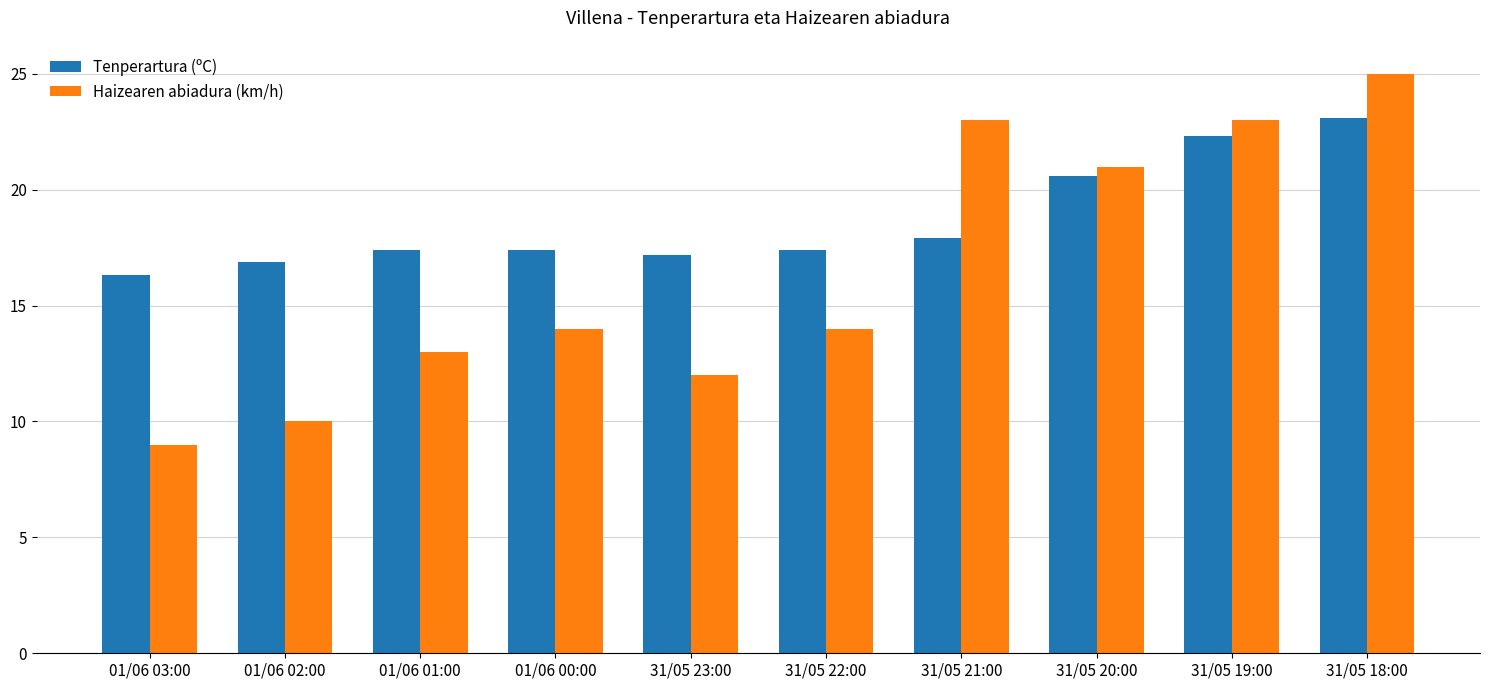

Which category has the lowest value in the Tenperartura (ºC) series?

01/06 03:00